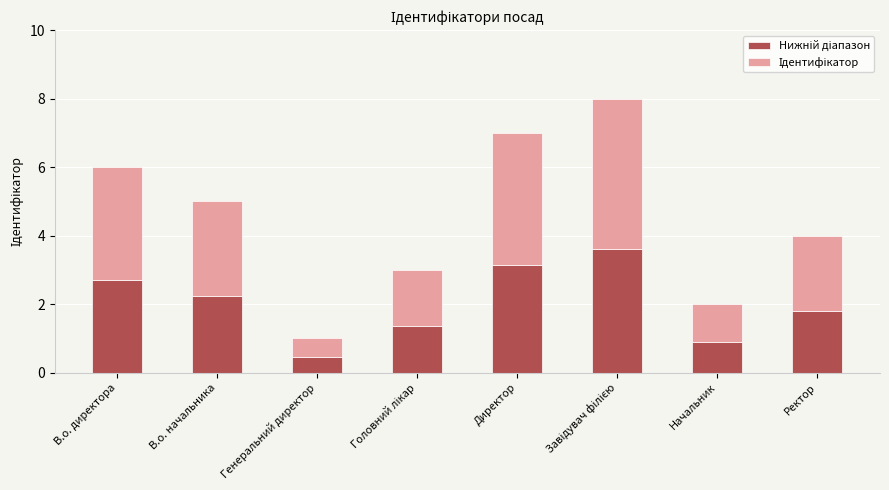

Are the bars grouped side by side (vs. stacked)?

No